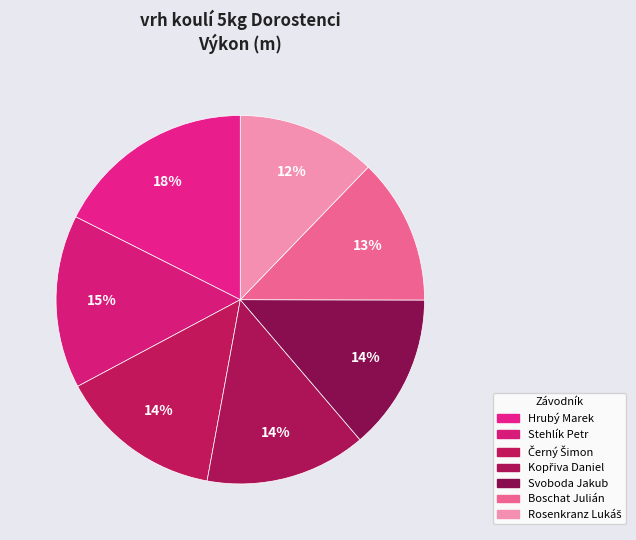

What percentage is the Svoboda Jakub slice, to the nearest percent?

14%